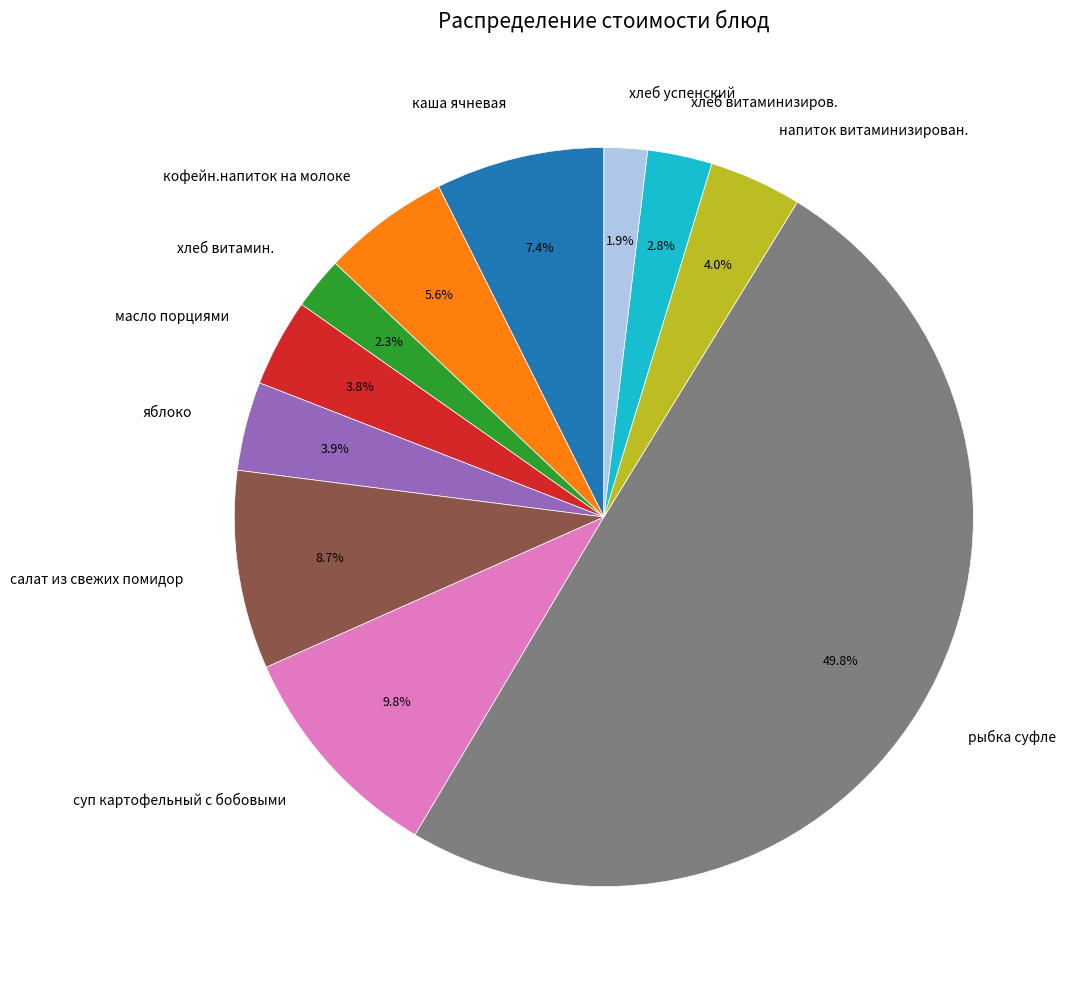

What portion of the pie excludes рыбка суфле?

50.2%